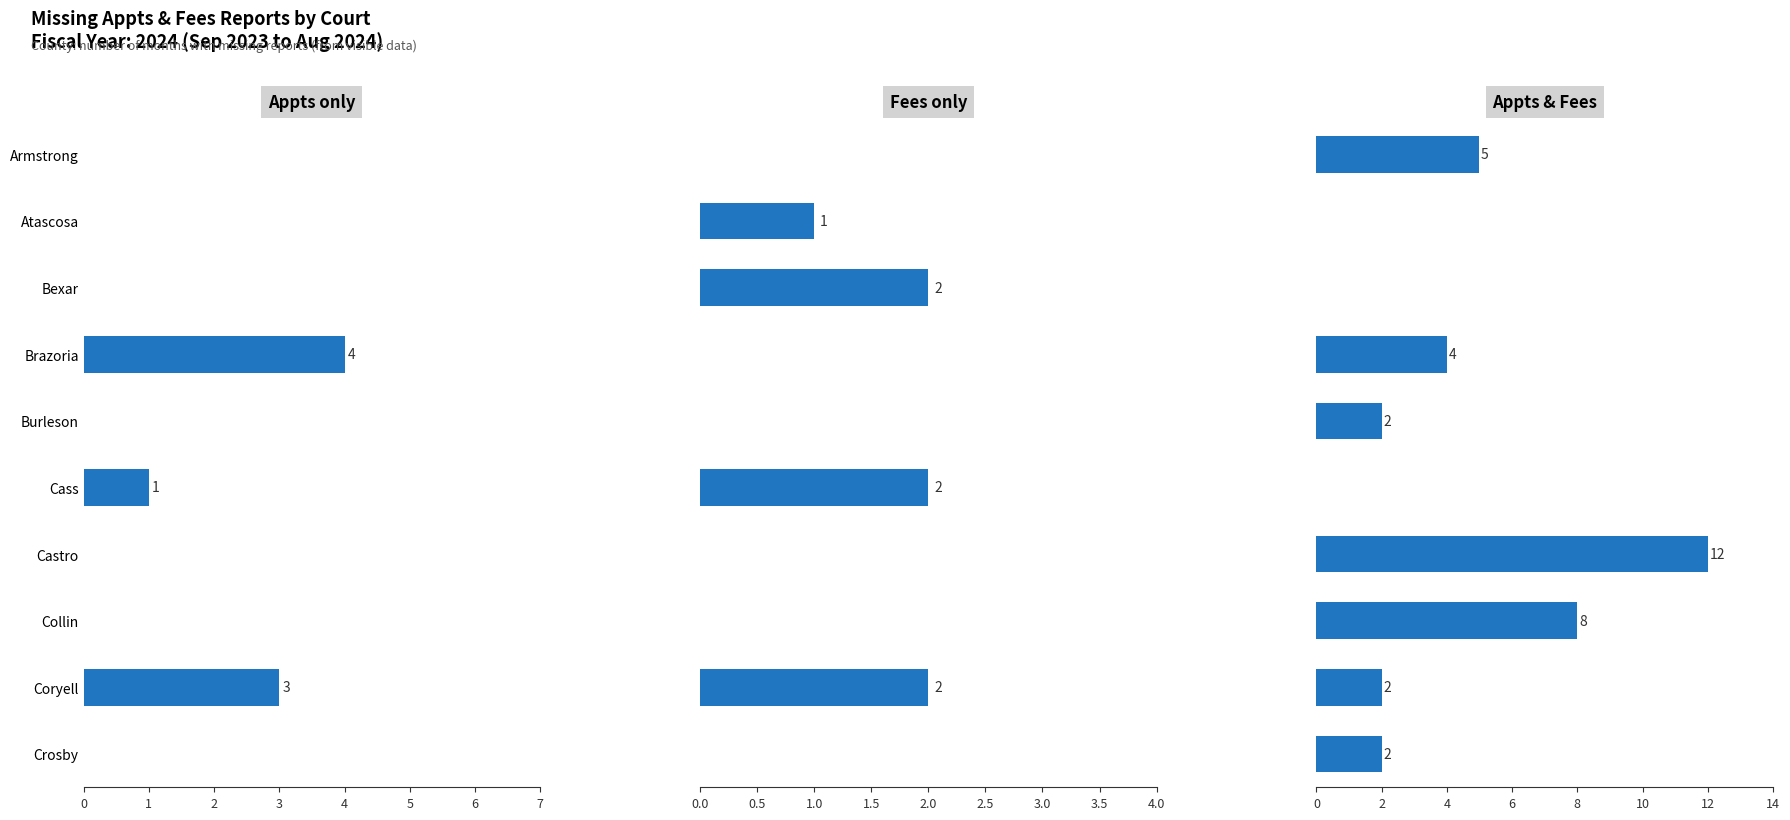

What are all the series names shown in the legend?

Appts only, Fees only, Appts & Fees